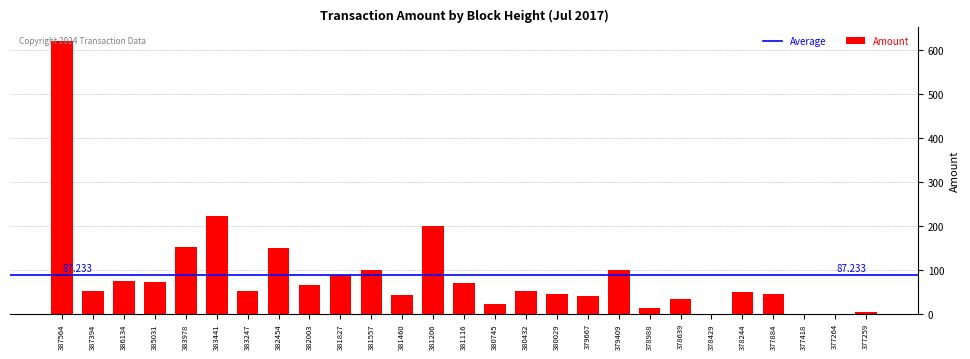

What is the greatest value displayed?

620.0